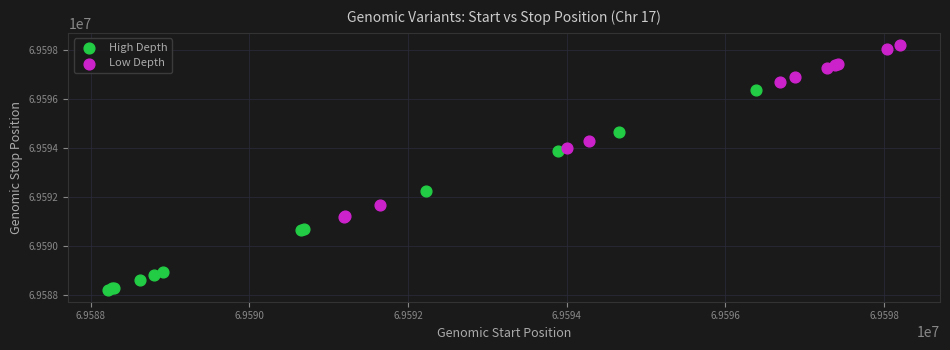

Which series contains the highest Y value?

Low Depth